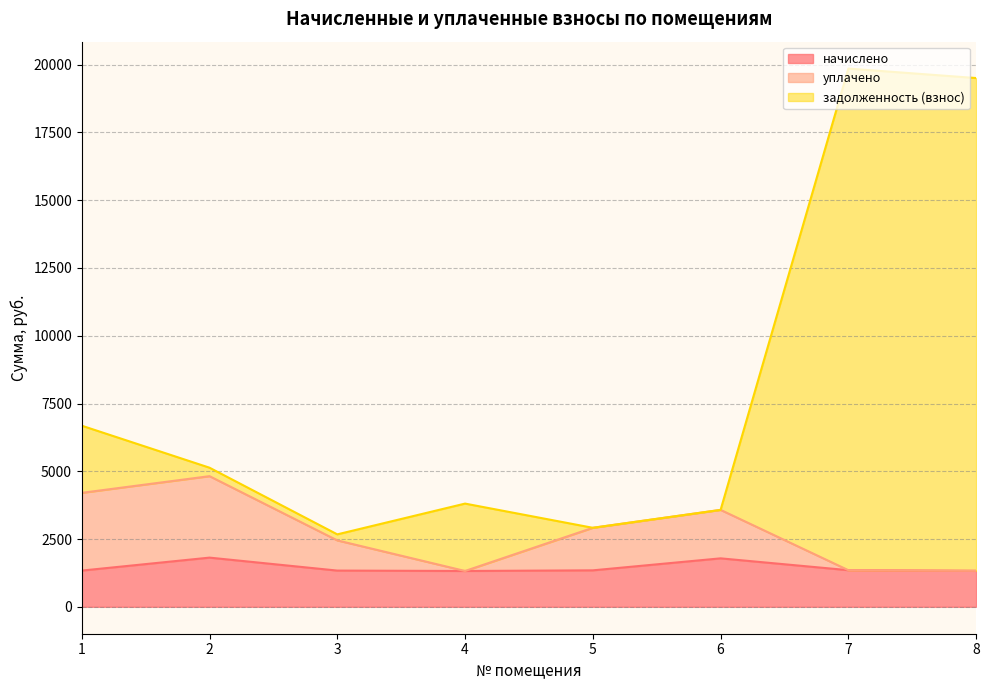

True or false: задолженность (взнос) and начислено intersect in this chart.

False